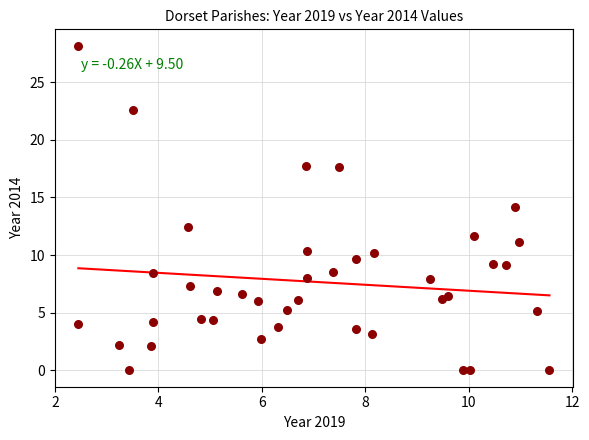

How many data points are displayed?

40